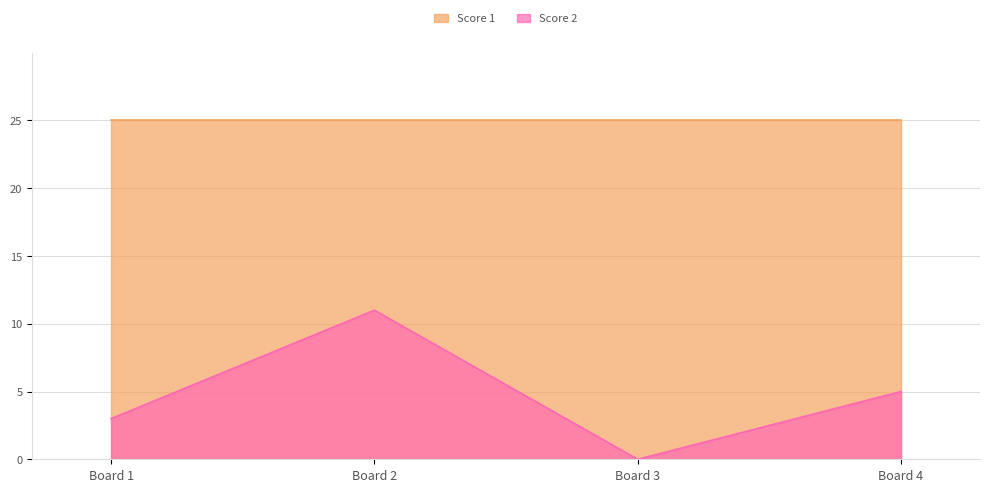

How many points are higher than both their immediate neighbors (excluding endpoints)?

1